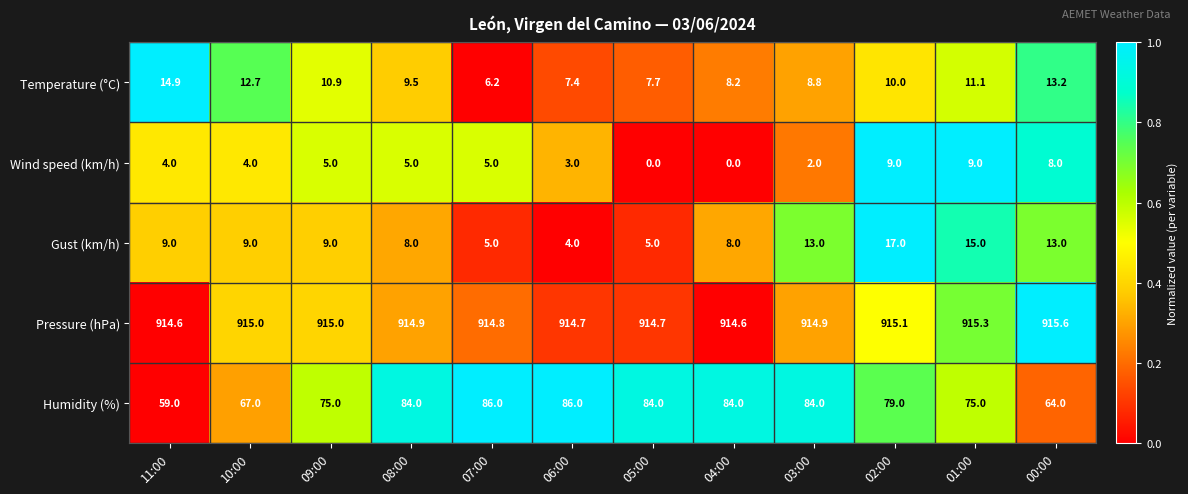

What is the total value across all series at 03:00?

1022.7